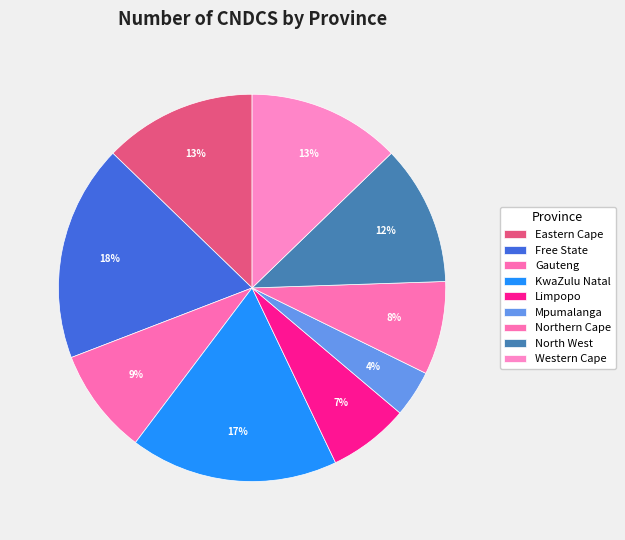

Is there any slice that represents more than half of the pie?

No